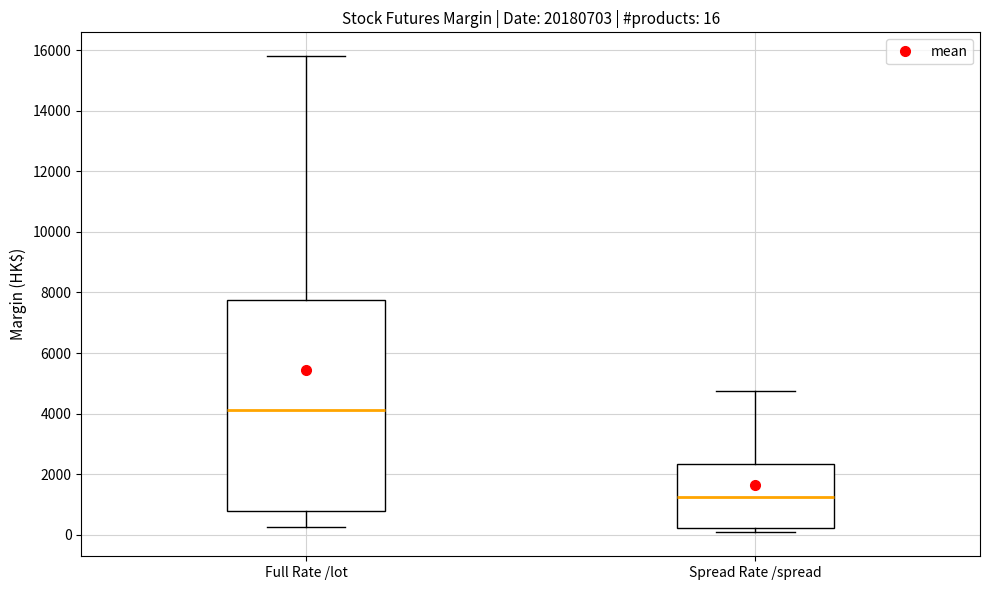

Which box is the tallest, from its lower edge to its upper edge?

Full Rate /lot